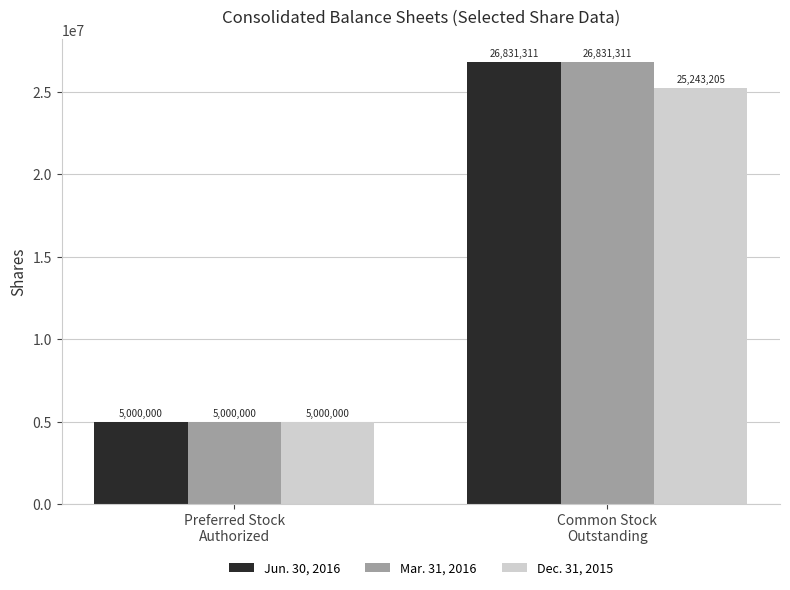

Where is Dec. 31, 2015 nearest to the value 15121602?

Preferred Stock
Authorized